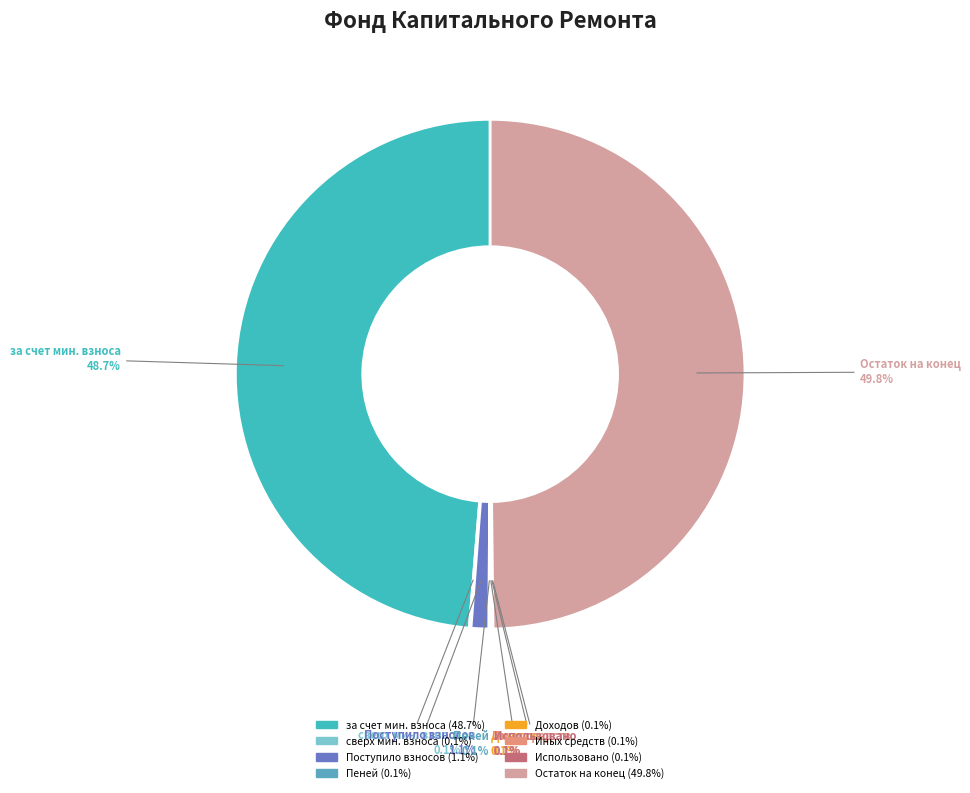

What is the largest slice in the pie chart?

Остаток на конец периода